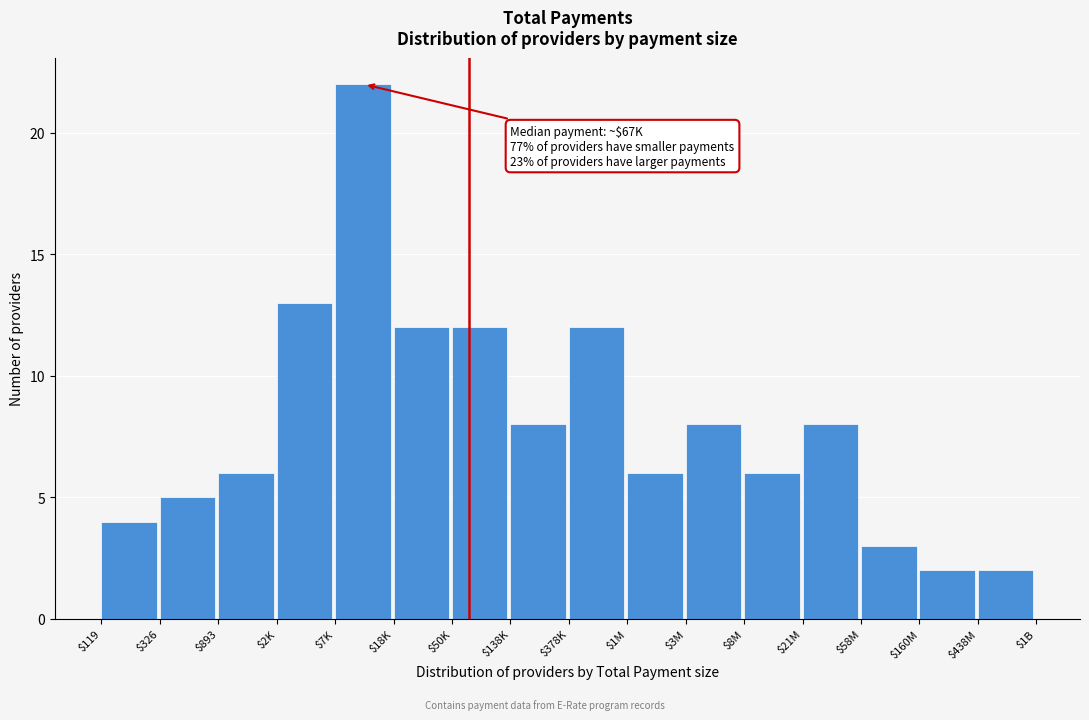

Reading left to right, transcribe all the data shown in this chart.

4	5	6	13	22	12	12	8	12	6	8	6	8	3	2	2